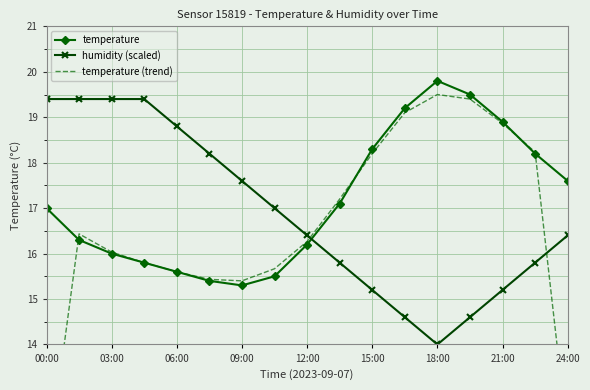

True or false: humidity (scaled) has more than 2 points higher than both neighbors.

False